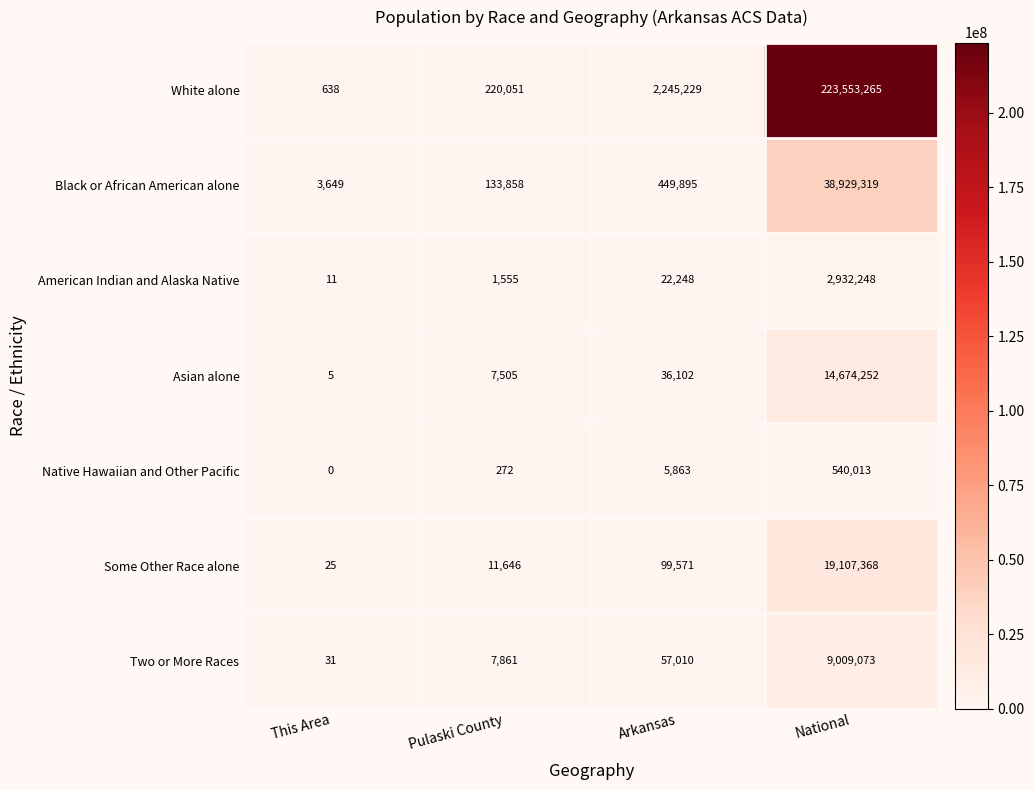

Reading left to right, transcribe all the data shown in this chart.

White alone: 638	220051	2245229	223553265
Black or African American alone: 3649	133858	449895	38929319
American Indian and Alaska Native: 11	1555	22248	2932248
Asian alone: 5	7505	36102	14674252
Native Hawaiian and Other Pacific: 0	272	5863	540013
Some Other Race alone: 25	11646	99571	19107368
Two or More Races: 31	7861	57010	9009073